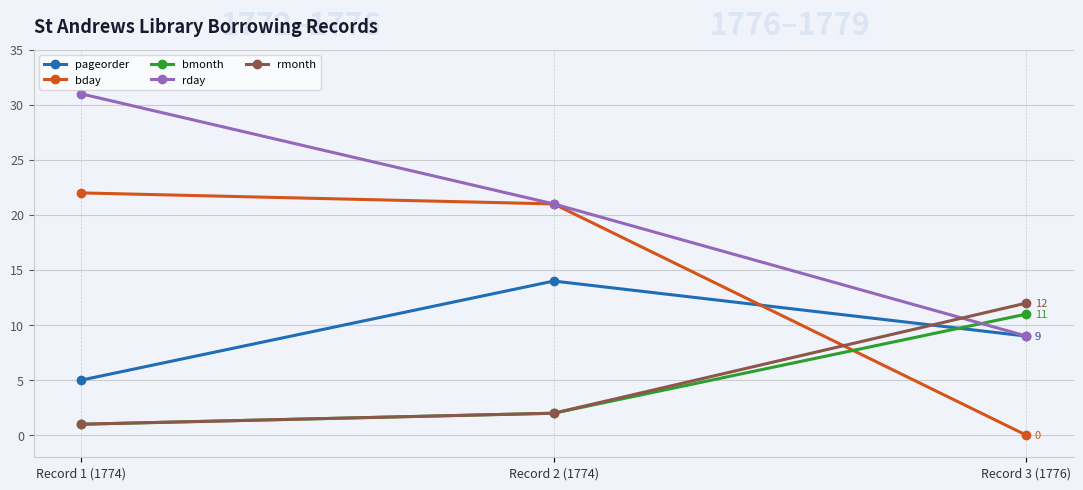

Where does the bday series first go above 21?

Record 1 (1774)